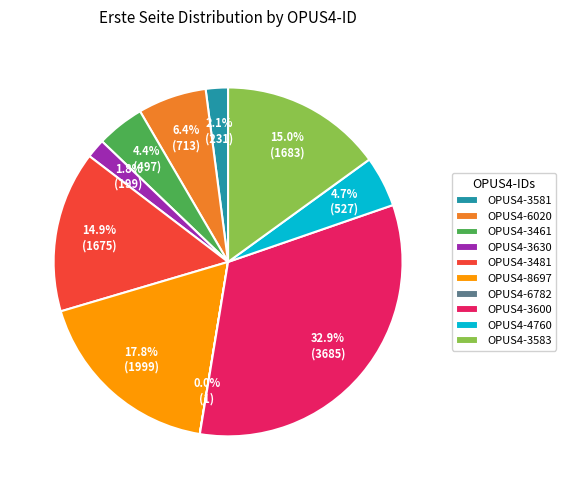

To the nearest percent, what is the combined percentage of OPUS4-3630 and OPUS4-6020?

8%